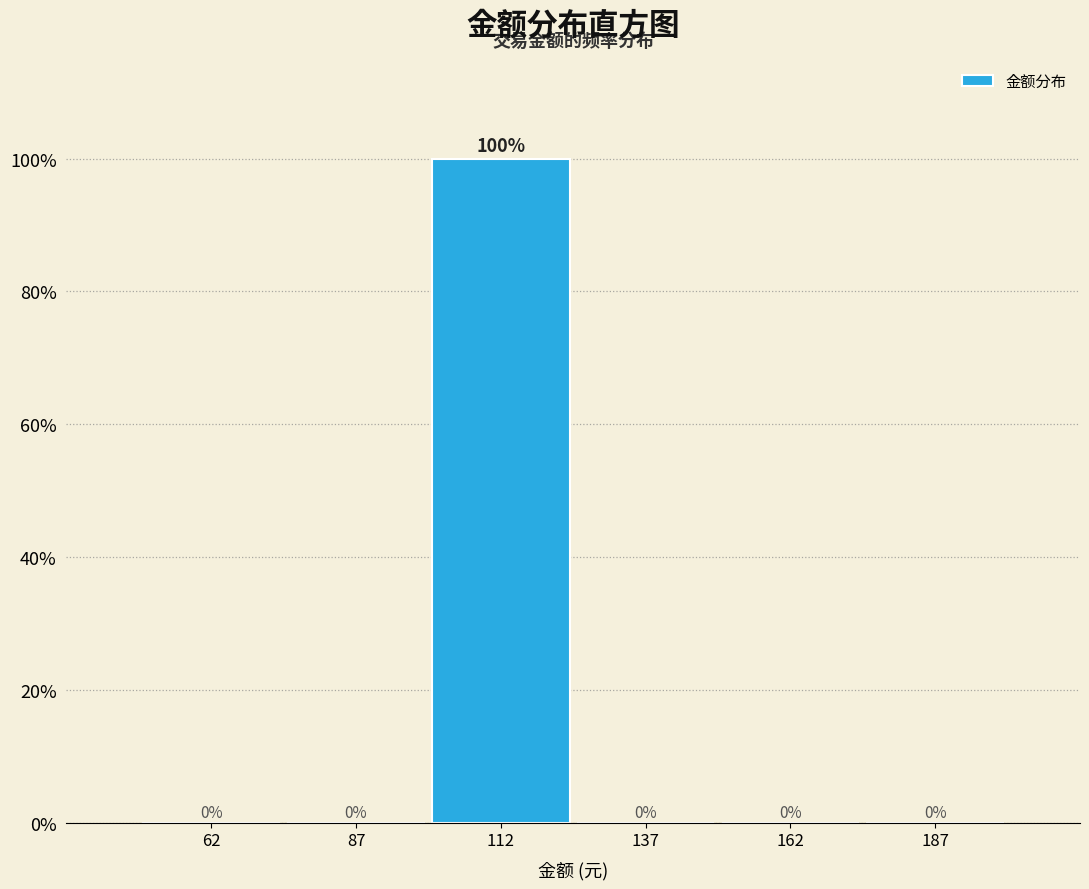

How tall is the bar that spans 100 to 125 on the x-axis?

100